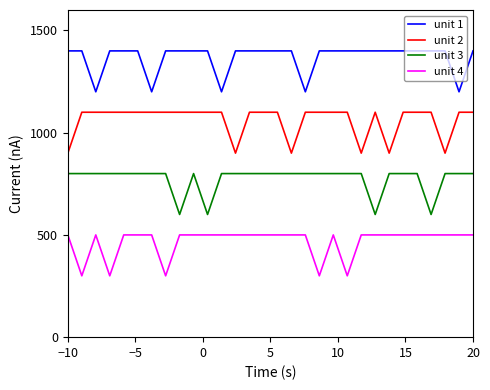

True or false: unit 4 and unit 3 intersect in this chart.

False